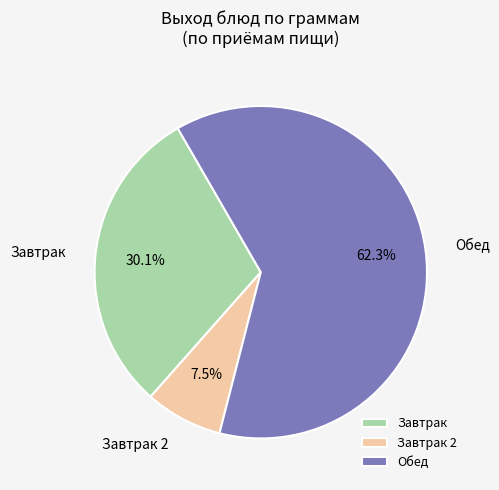

Does Завтрак 2 represent more than half of the total?

No